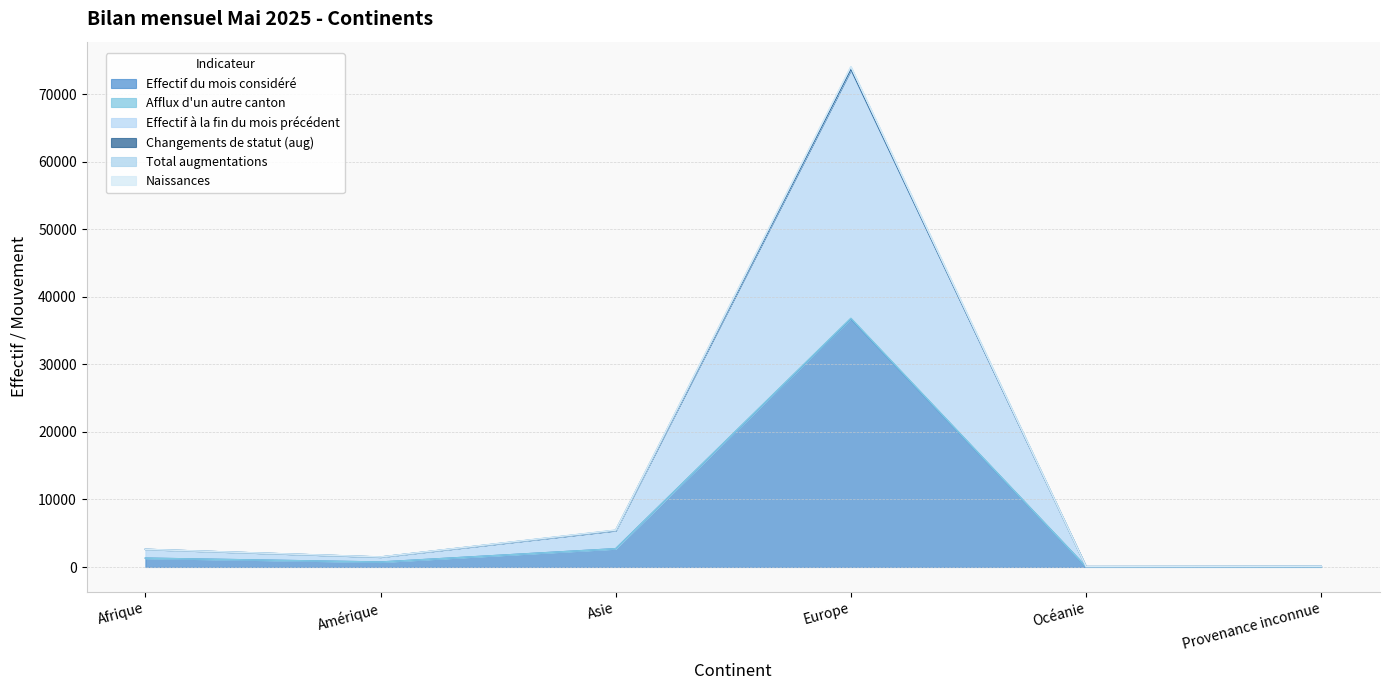

At how many categories does at least one series exceed 11680?

1